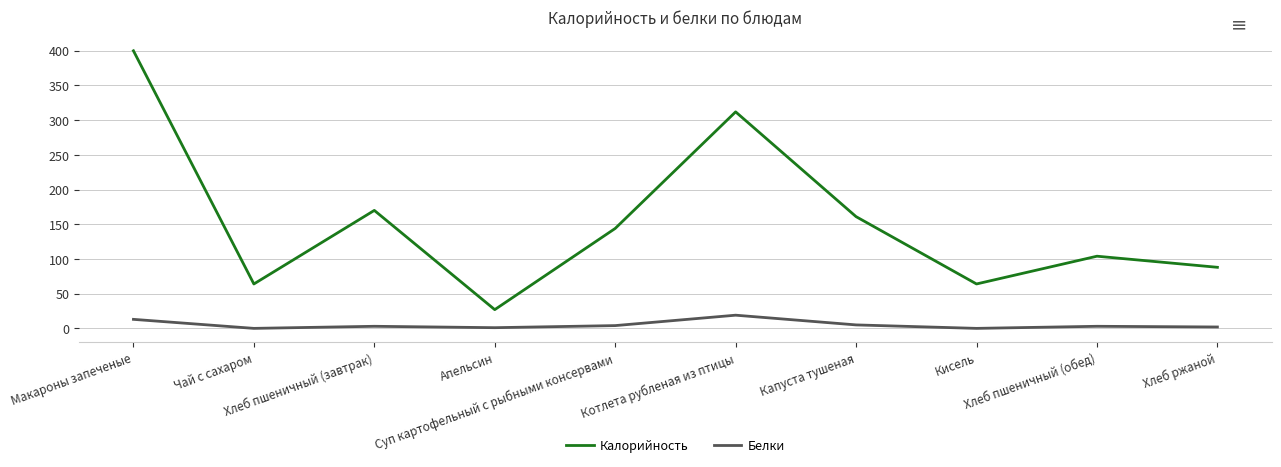

Which category has the lowest value in the Калорийность series?

Апельсин